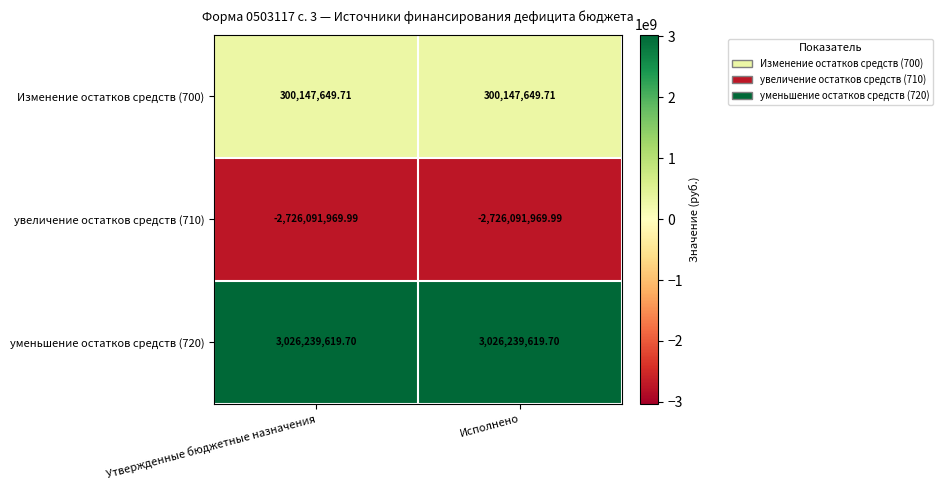

Reading left to right, transcribe all the data shown in this chart.

Изменение остатков средств (700): Утвержденные бюджетные назначения=300147649.7	Исполнено=300147649.7
увеличение остатков средств (710): Утвержденные бюджетные назначения=-2726091970.0	Исполнено=-2726091970.0
уменьшение остатков средств (720): Утвержденные бюджетные назначения=3026239619.7	Исполнено=3026239619.7